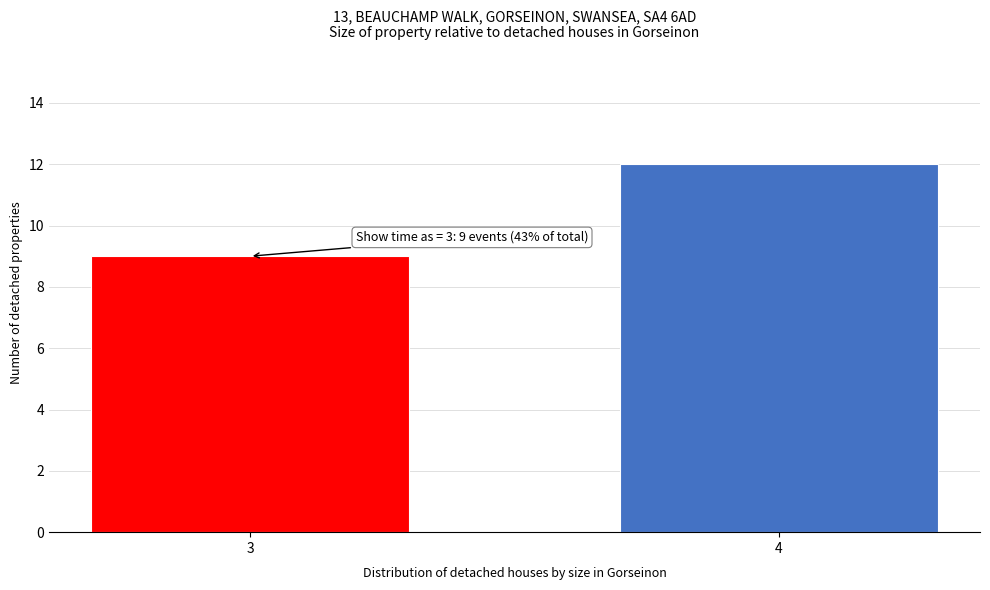

Reading left to right, list all the values displayed in this chart.

3=9	4=12